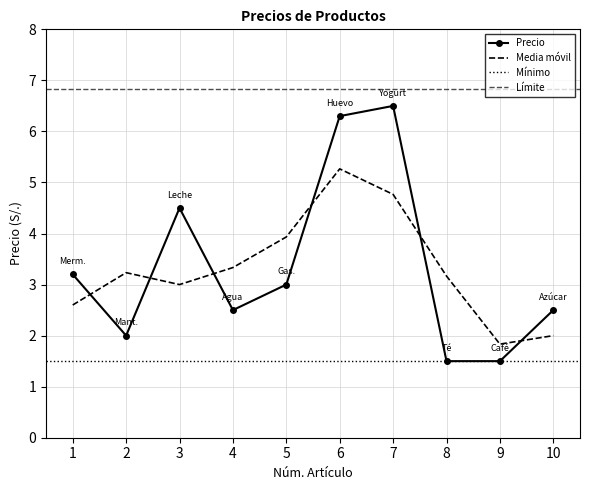

How many values are between 2 and 4?

5